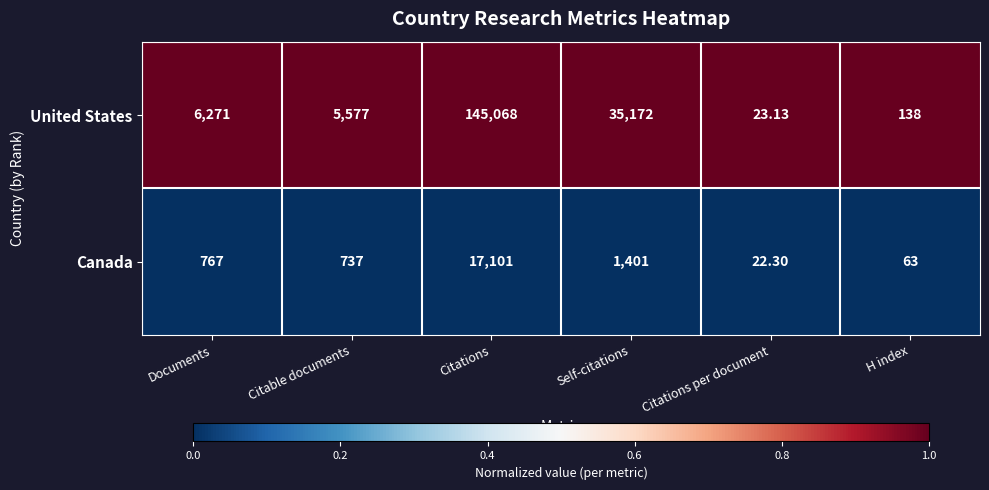

Which label corresponds to the largest value in the chart?

Citations